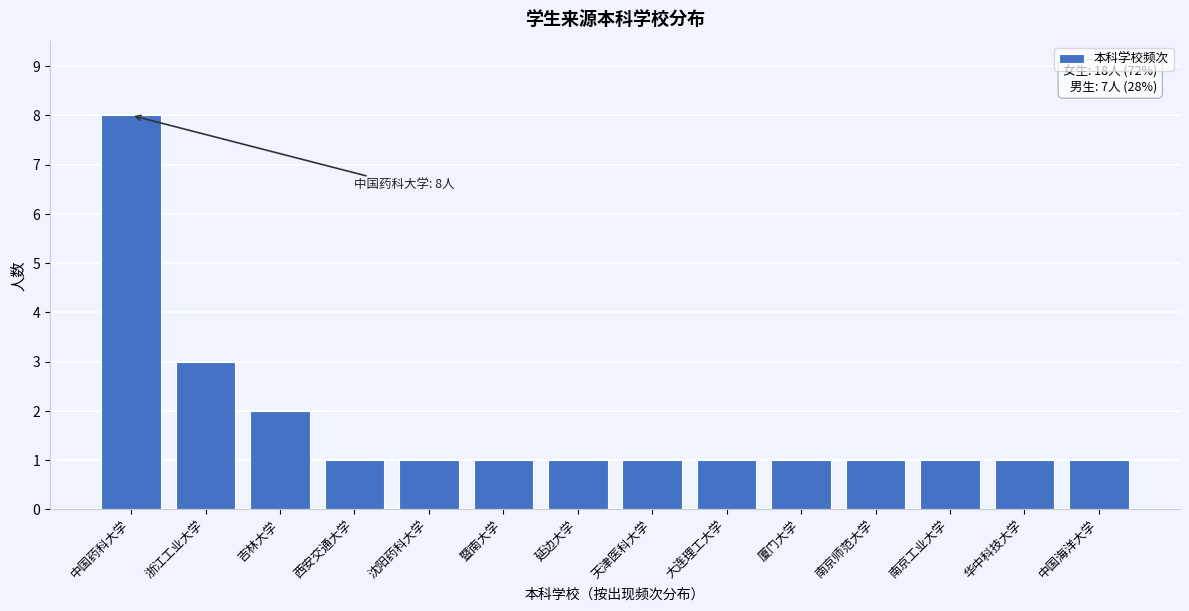

Reading left to right, transcribe all the data shown in this chart.

中国药科大学=8	浙江工业大学=3	吉林大学=2	西安交通大学=1	沈阳药科大学=1	暨南大学=1	延边大学=1	天津医科大学=1	大连理工大学=1	厦门大学=1	南京师范大学=1	南京工业大学=1	华中科技大学=1	中国海洋大学=1